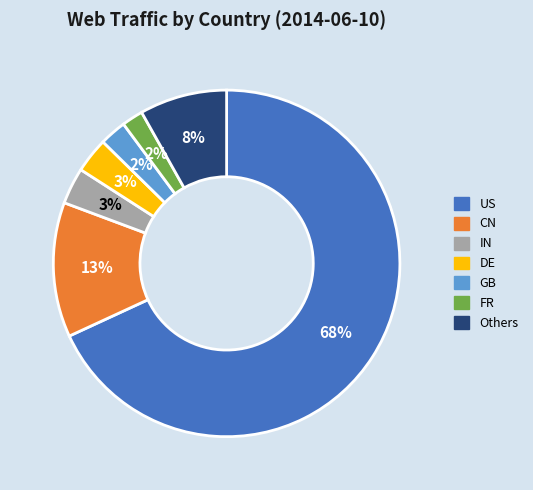

To the nearest percent, what is the average slice percentage?

14%